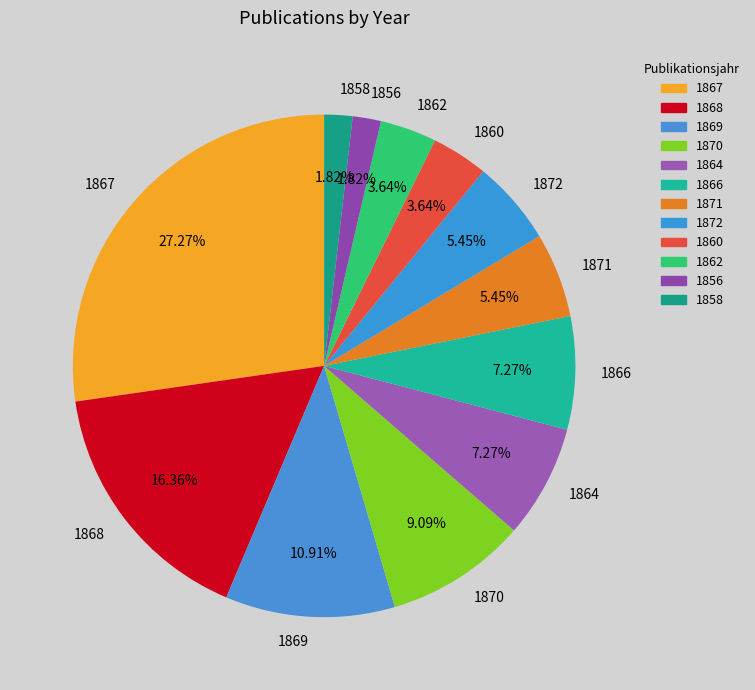

To the nearest percent, what is the difference between the largest and smallest slice percentages?

25%